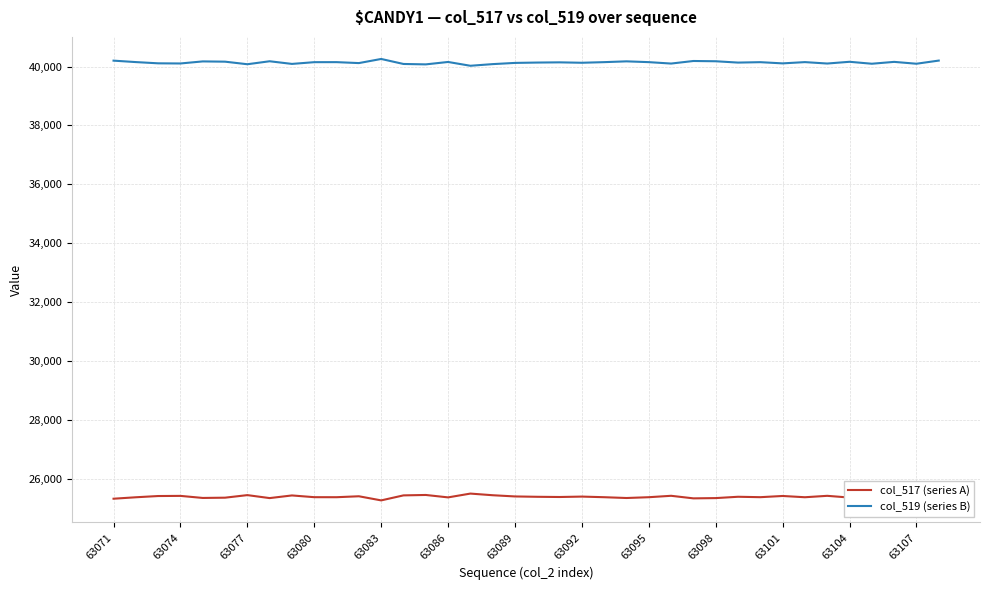

List the series in order of their peak value, highest first.

col_519 (series B), col_517 (series A)